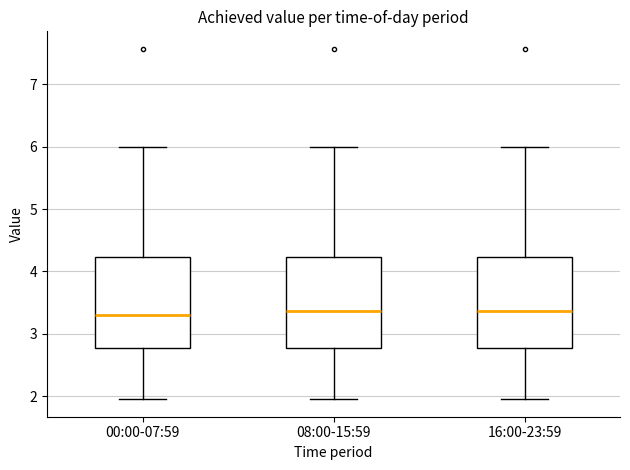

Reading left to right, read every box against the y-axis: the position of its median line, the range the box covers, and the ends of its whiskers. The values are not printed on the chart, so give them approximately, as read against the axis.

00:00-07:59: median 3.3, box 2.8 to 4.2, whiskers 2.0 to 6.0
08:00-15:59: median 3.4, box 2.8 to 4.2, whiskers 2.0 to 6.0
16:00-23:59: median 3.4, box 2.8 to 4.2, whiskers 2.0 to 6.0